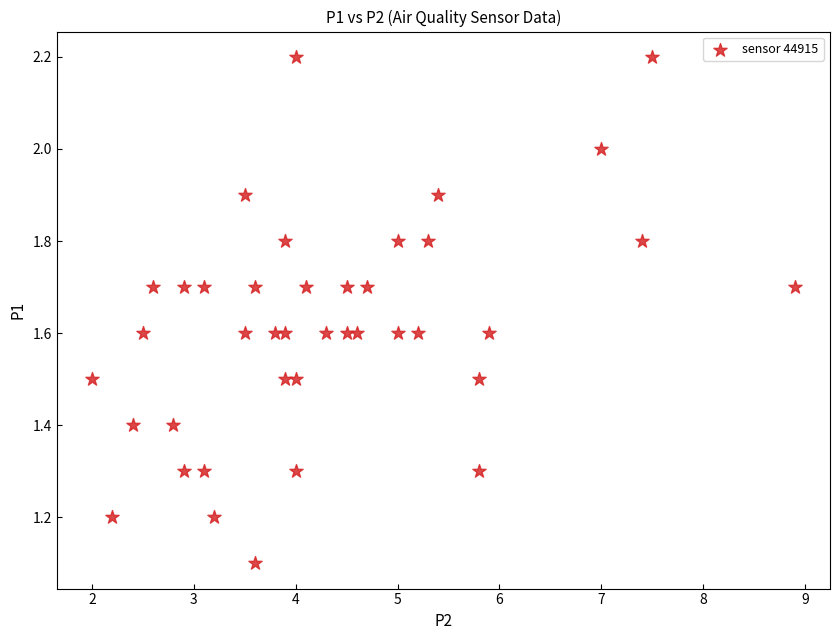

What is the range of Y values (max minus min)?

1.1